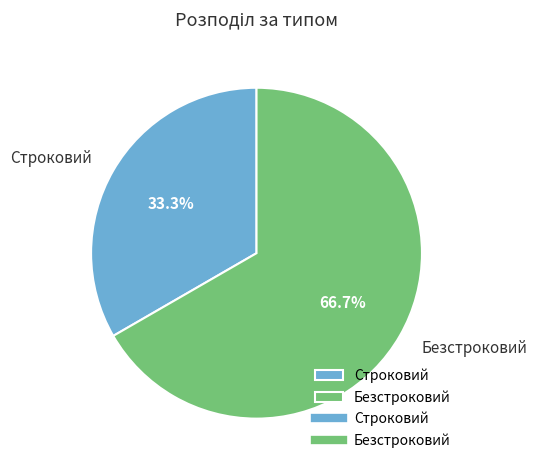

To the nearest percent, what is the combined percentage of Безстроковий and Строковий?

100%